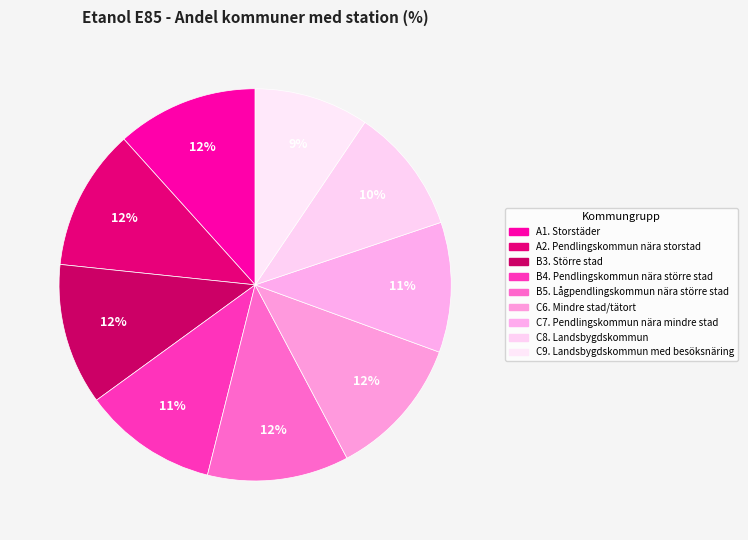

How many segments does this pie chart have?

9